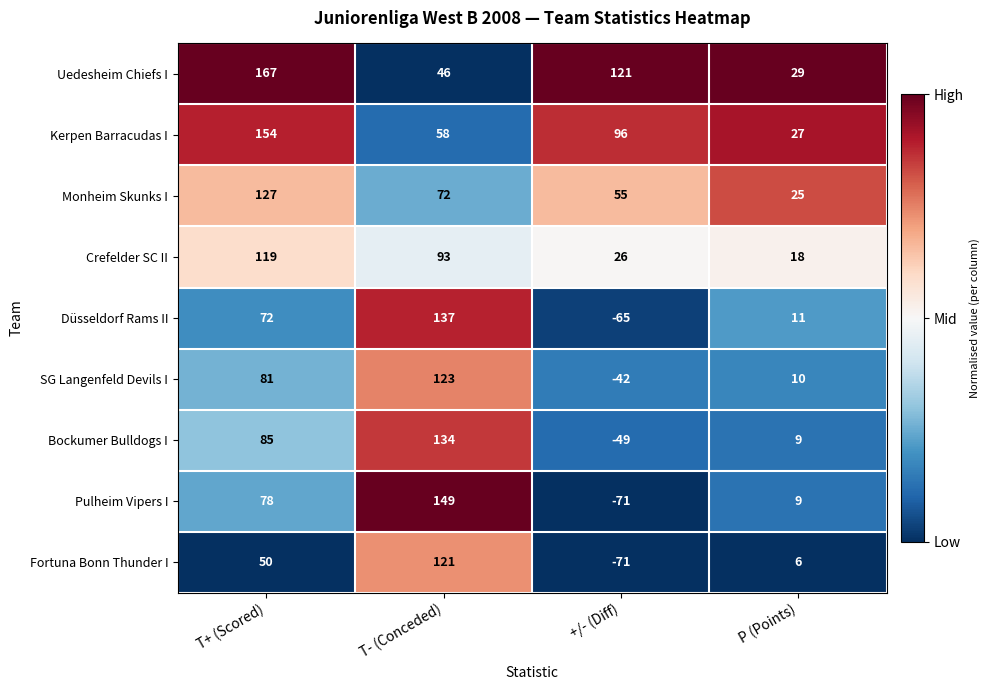

At how many categories does at least one series exceed 0?

4